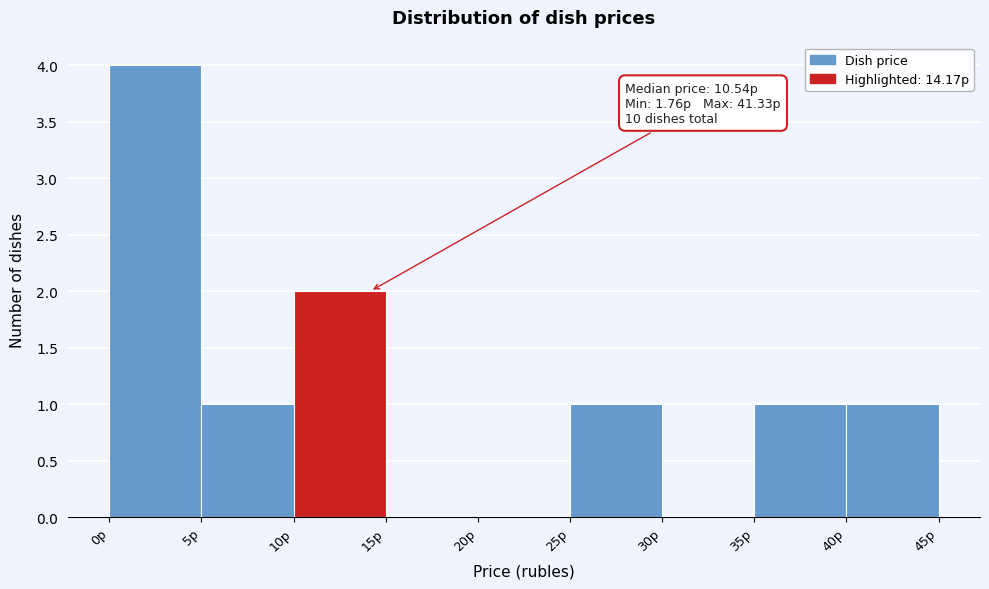

Over which range of the x-axis is the bar tallest?

0 to 5